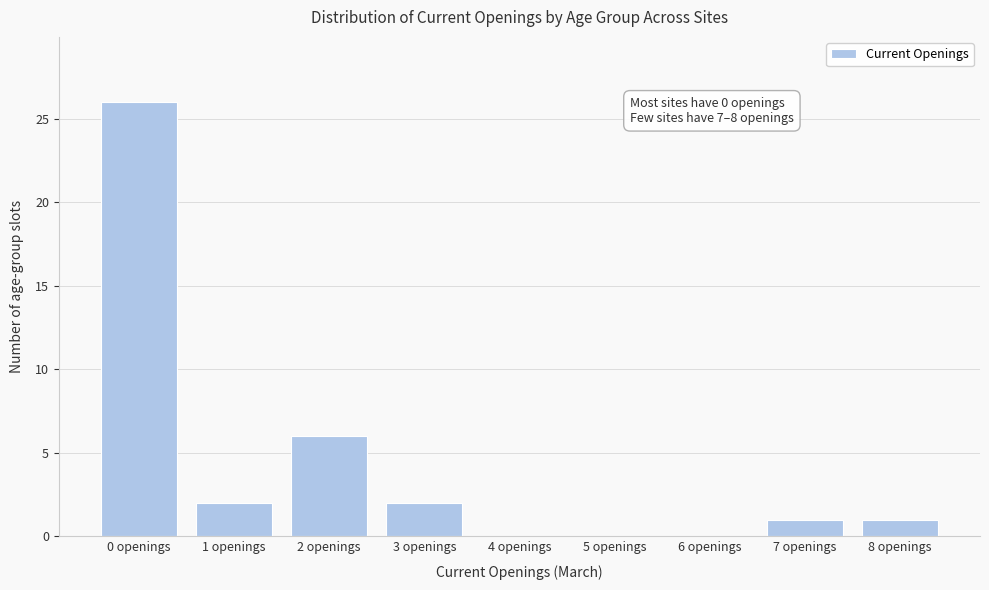

Reading left to right, extract all data points from this chart.

0 openings=26	1 openings=2	2 openings=6	3 openings=2	4 openings=0	5 openings=0	6 openings=0	7 openings=1	8 openings=1